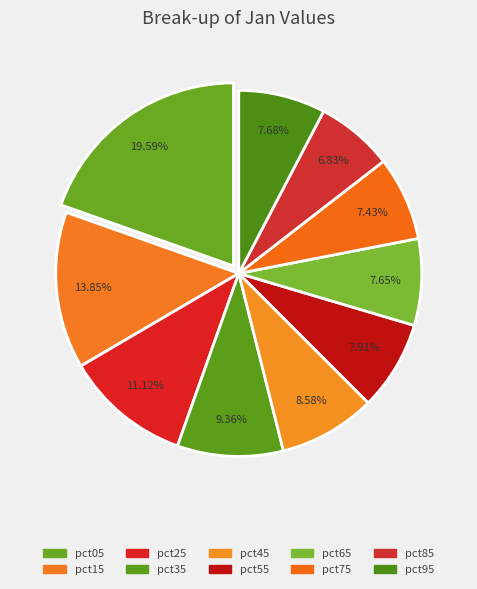

Is the sum of pct55 and pct95 greater than half?

No